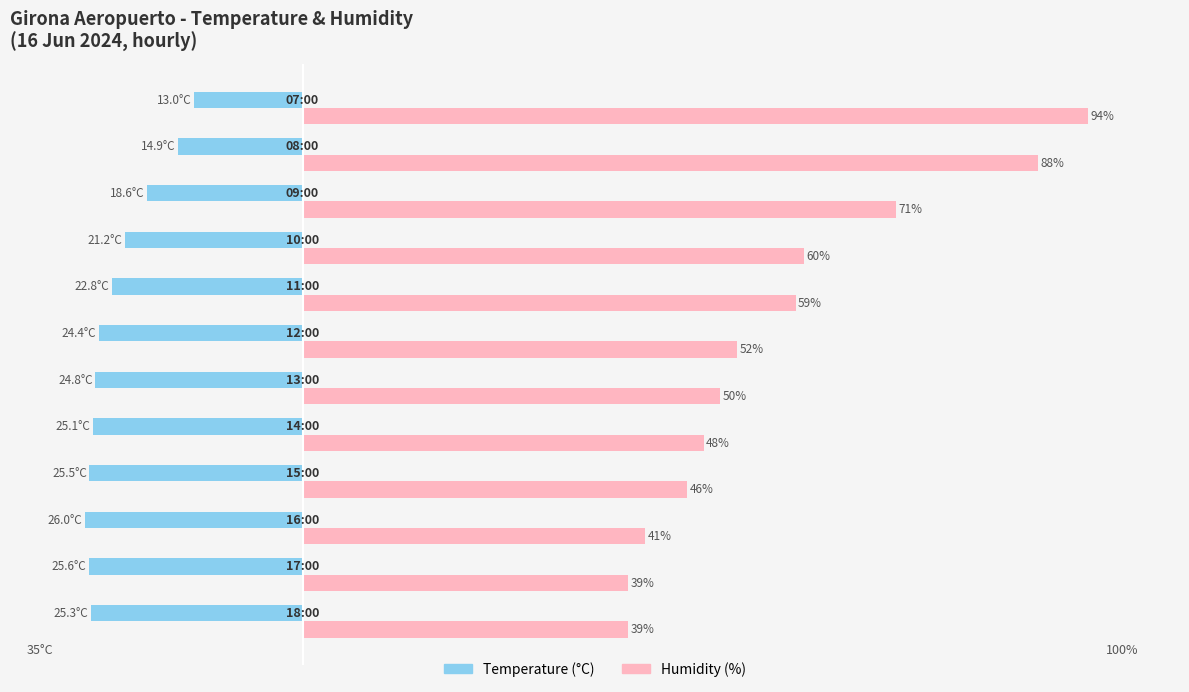

Which series has the largest total across all categories?

Humidity (%)